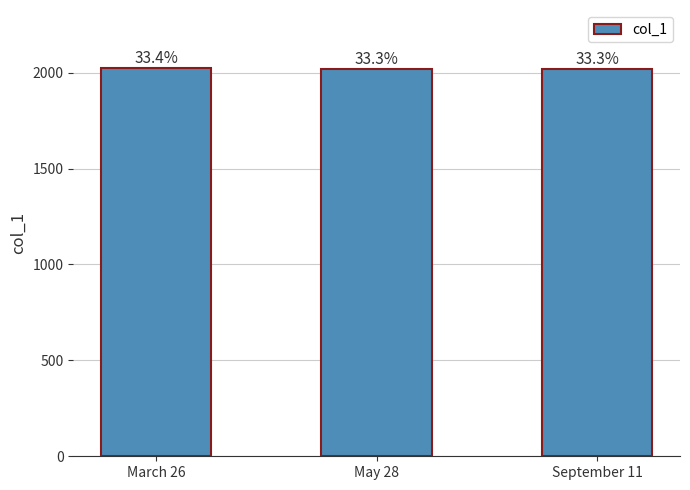

What is the smallest value displayed?

2017